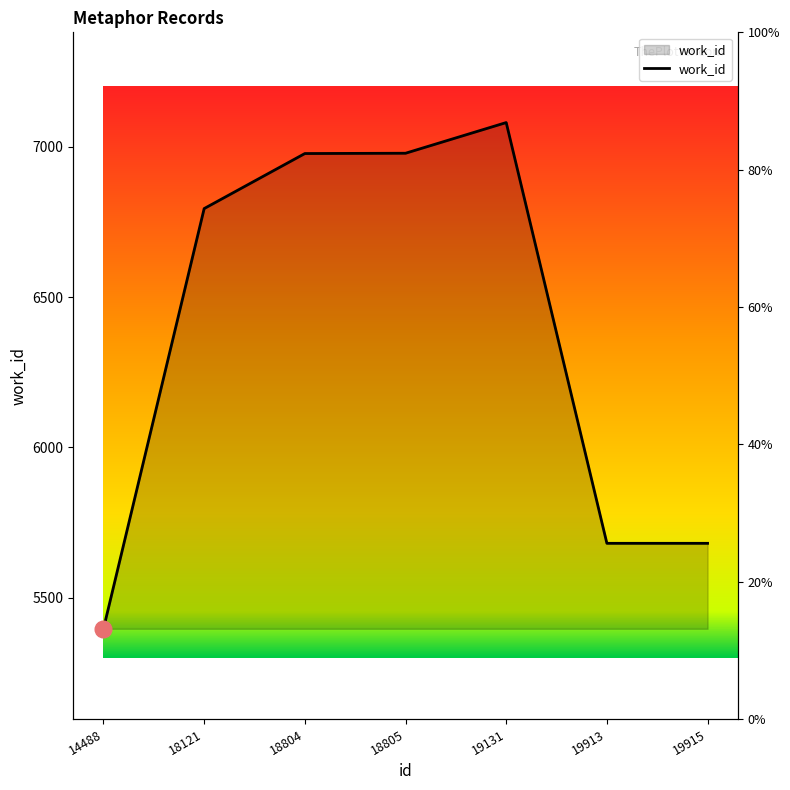

Approximately how many times larger is the value at 18121 compared to 18805?

1.0